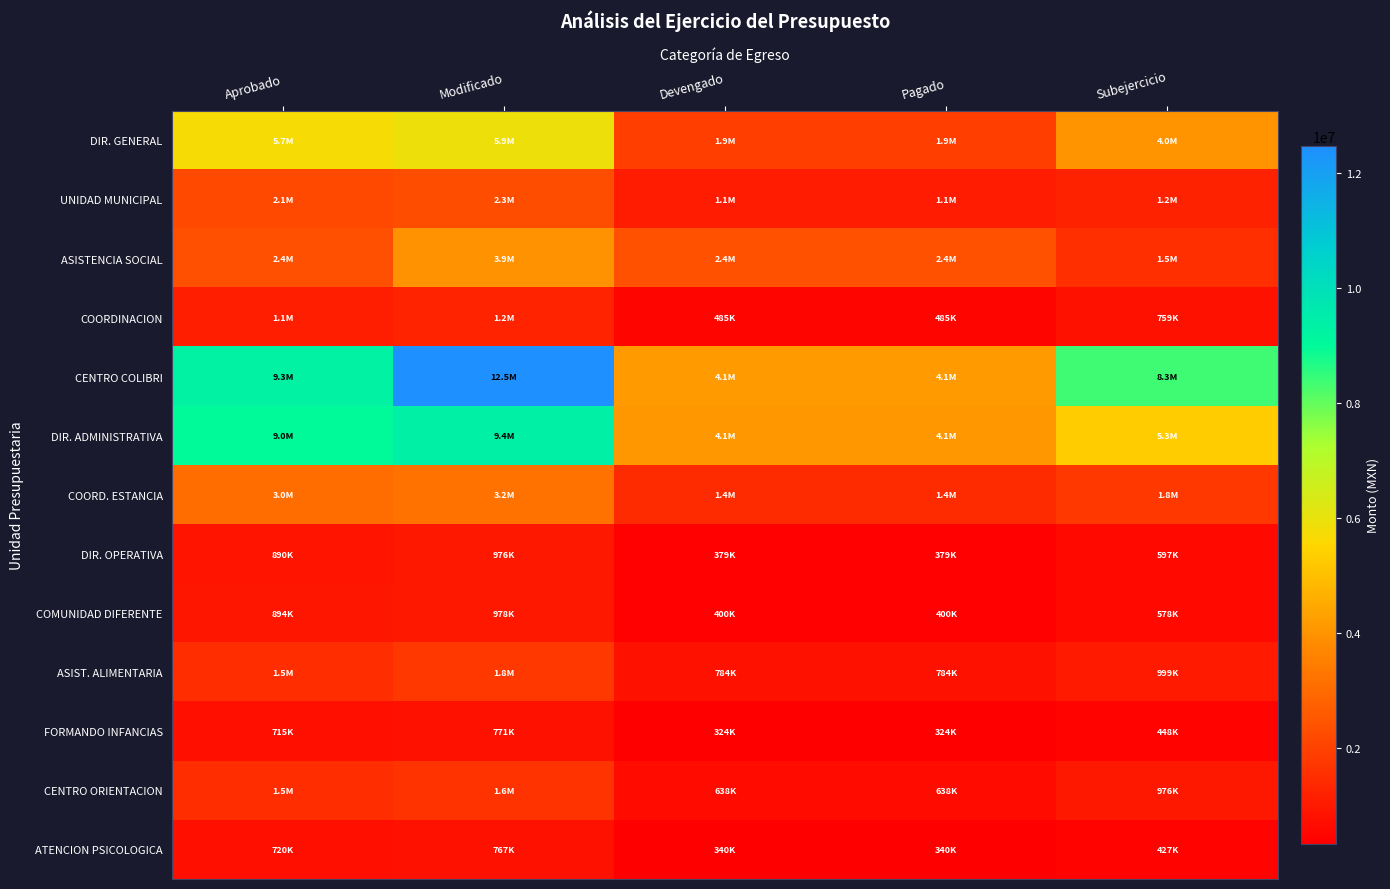

At Pagado, list the series in order from smallest to largest.

FORMANDO INFANCIAS, ATENCION PSICOLOGICA, DIR. OPERATIVA, COMUNIDAD DIFERENTE, COORDINACION, CENTRO ORIENTACION, ASIST. ALIMENTARIA, UNIDAD MUNICIPAL, COORD. ESTANCIA, DIR. GENERAL, ASISTENCIA SOCIAL, DIR. ADMINISTRATIVA, CENTRO COLIBRI